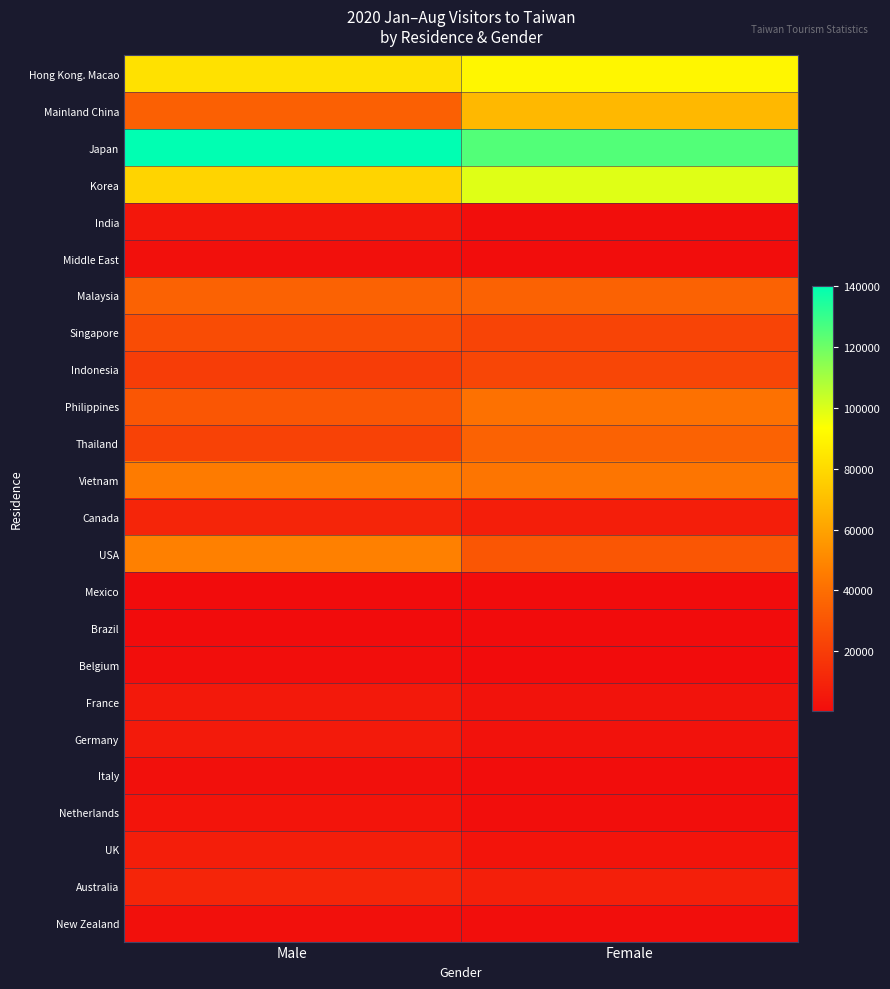

Reading left to right, what are all the values shown in this chart?

Hong Kong. Macao: Male=82543	Female=90246
Mainland China: Male=34242	Female=68019
Japan: Male=140266	Female=125133
Korea: Male=78091	Female=99344
India: Male=4733	Female=1176
Middle East: Male=1779	Female=655
Malaysia: Male=35294	Female=35333
Singapore: Male=25983	Female=23081
Indonesia: Male=20261	Female=23444
Philippines: Male=30365	Female=41007
Thailand: Male=22334	Female=35011
Vietnam: Male=45509	Female=42603
Canada: Male=10398	Female=7813
USA: Male=47336	Female=30349
Mexico: Male=339	Female=184
Brazil: Male=423	Female=295
Belgium: Male=1045	Female=316
France: Male=5416	Female=2964
Germany: Male=6182	Female=2485
Italy: Male=1592	Female=487
Netherlands: Male=3472	Female=1209
UK: Male=7411	Female=3267
Australia: Male=10542	Female=8100
New Zealand: Male=1753	Female=1269